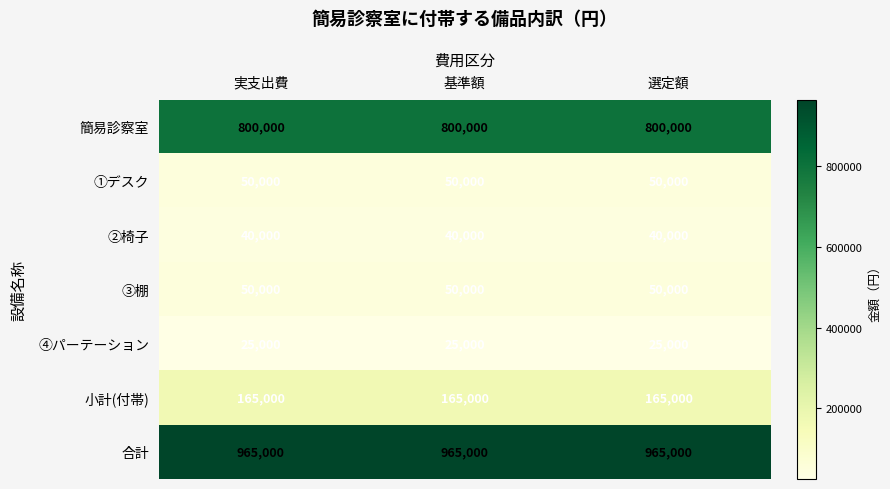

Is it true that 簡易診察室 equals 1265190 at 実支出費?

False